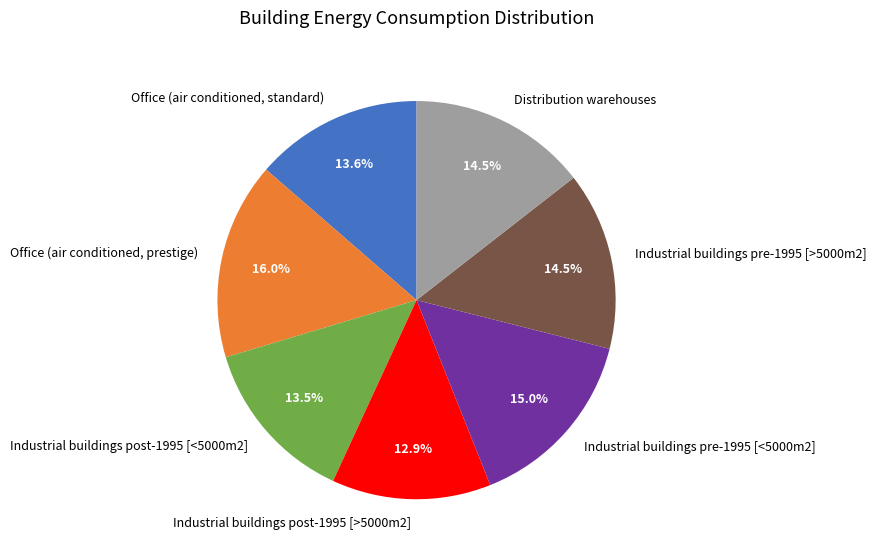

Which category has the biggest portion of the pie?

Office (air conditioned, prestige)